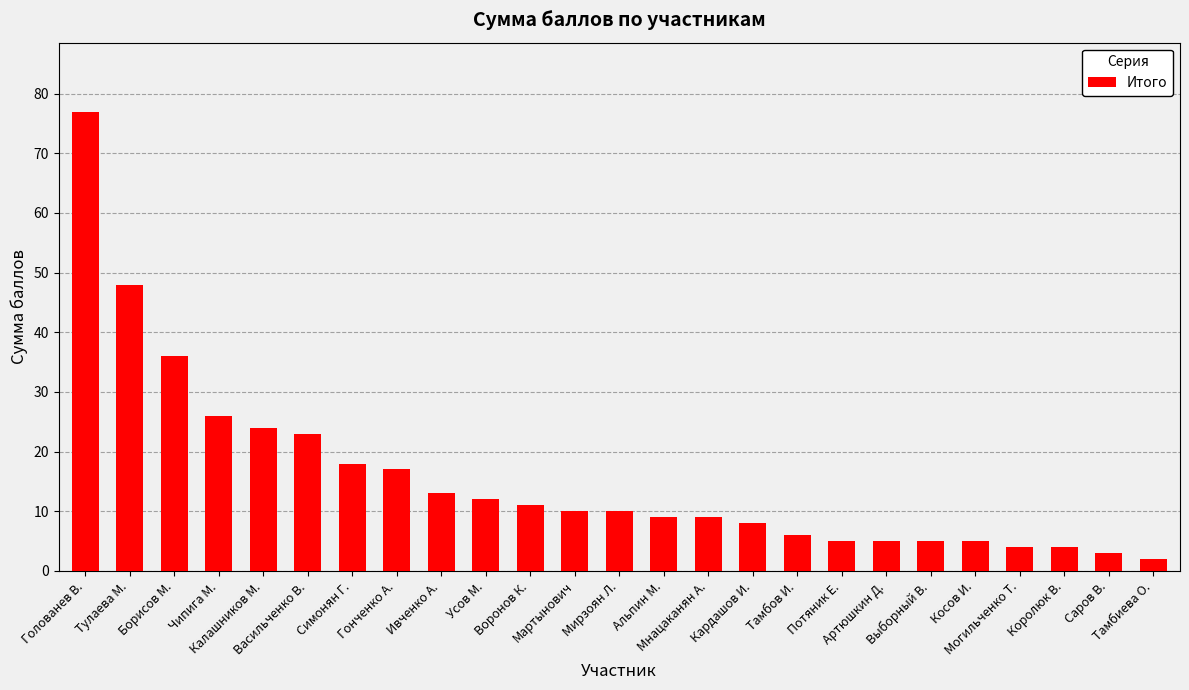

What is the change in value from Борисов М. to Мирзоян Л.?

-26